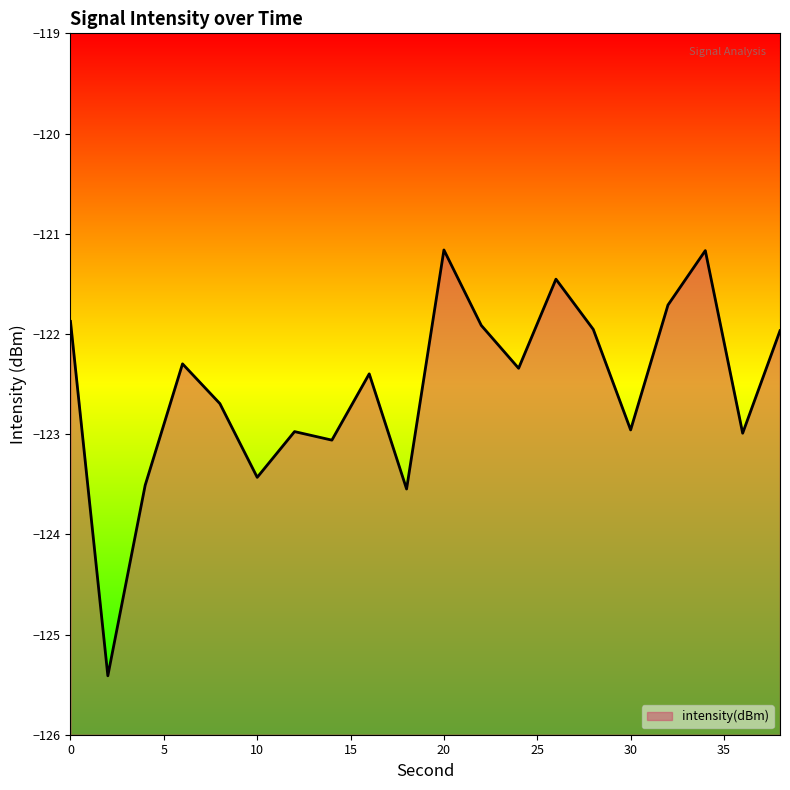

Rank the categories by value from highest to lowest.

20, 34, 26, 32, 0, 22, 28, 38, 6, 24, 16, 8, 30, 12, 36, 14, 10, 4, 18, 2